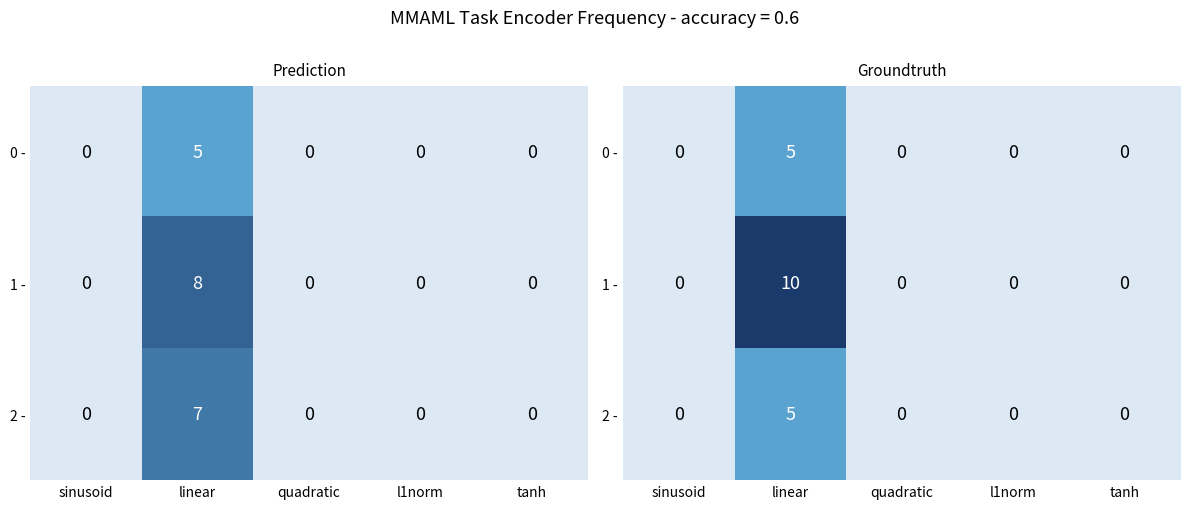

What is the average value of the 1 - series?

2